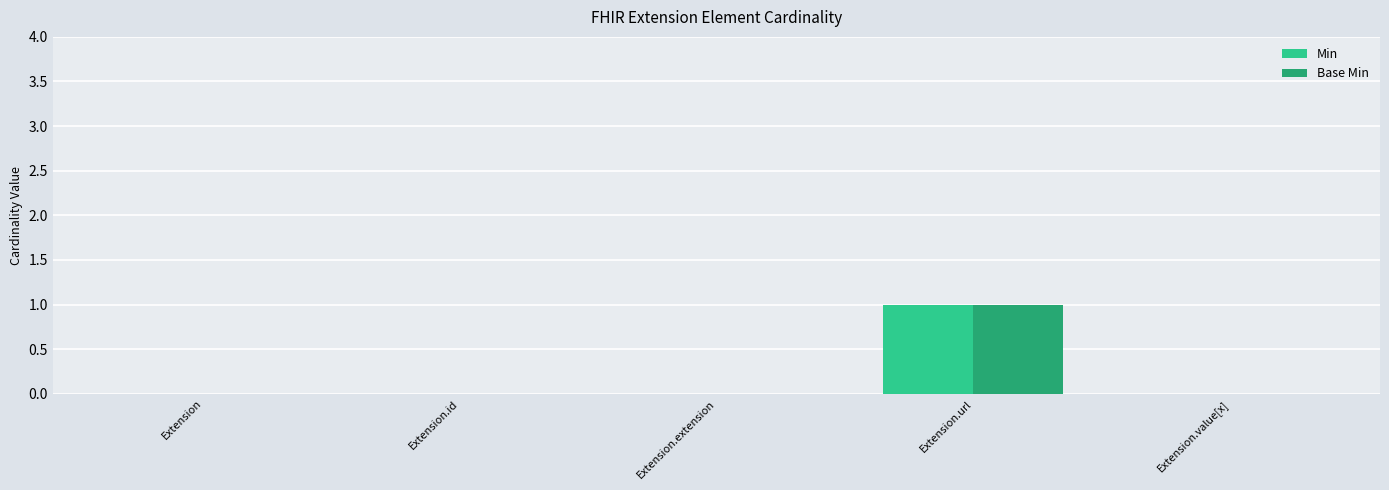

Which category has the highest value in the Min series?

Extension.url